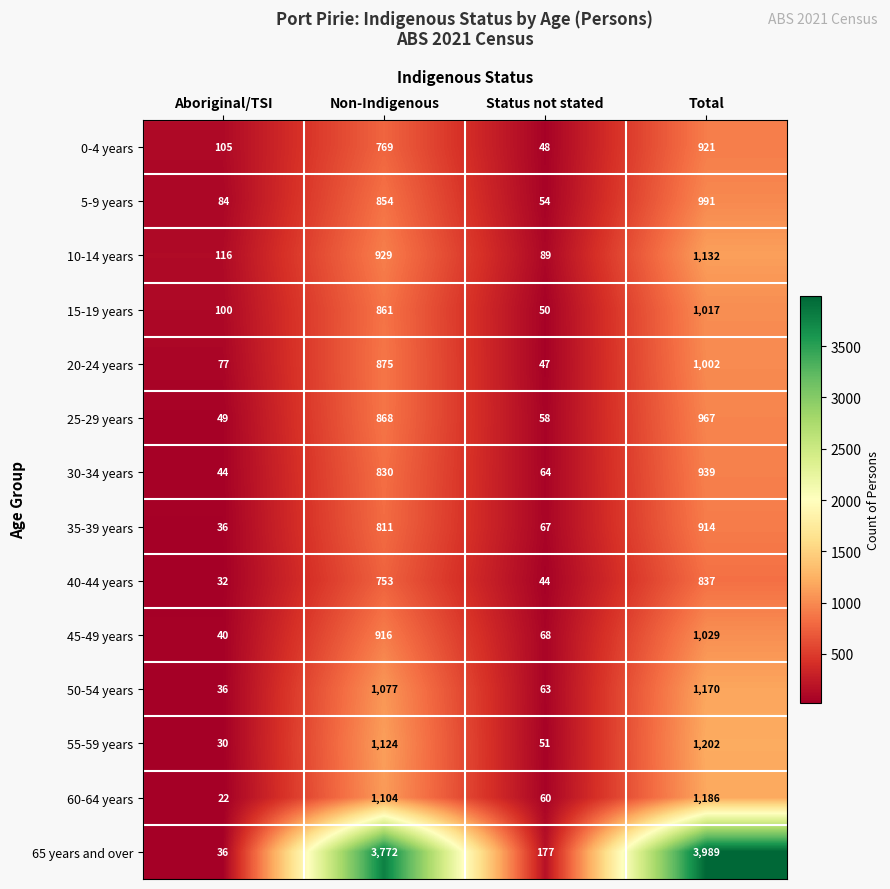

Read the 65 years and over value at Aboriginal/TSI, to the nearest 10.

40